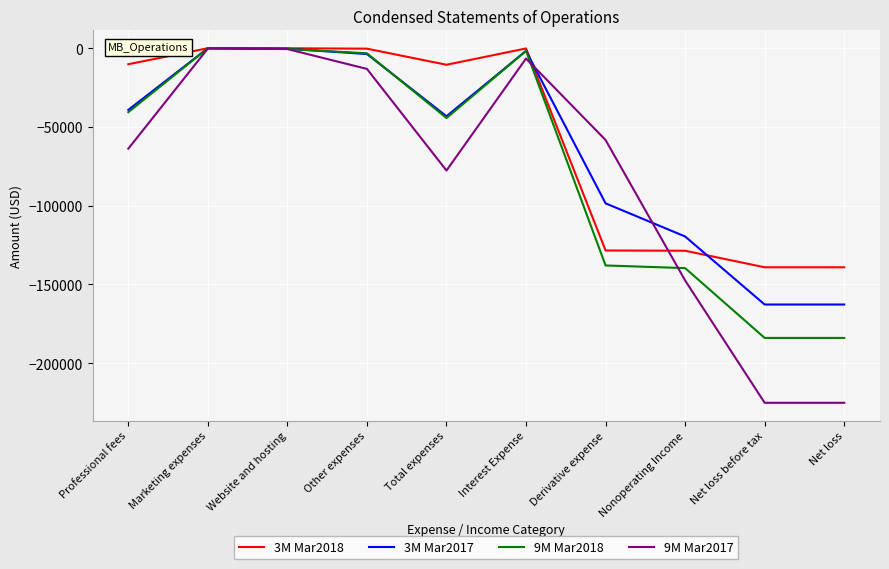

What are all the series names shown in the legend?

3M Mar2018, 3M Mar2017, 9M Mar2018, 9M Mar2017